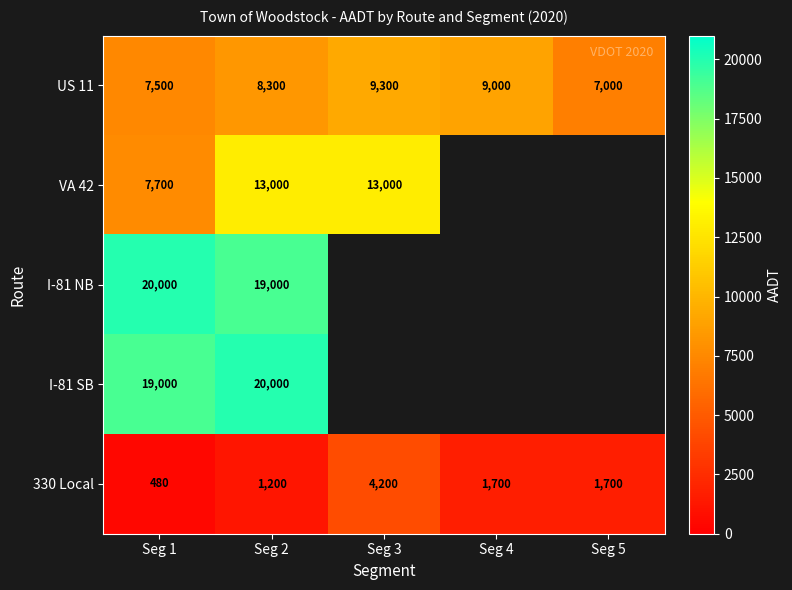

What is the total value across all series at Seg 2?

61500